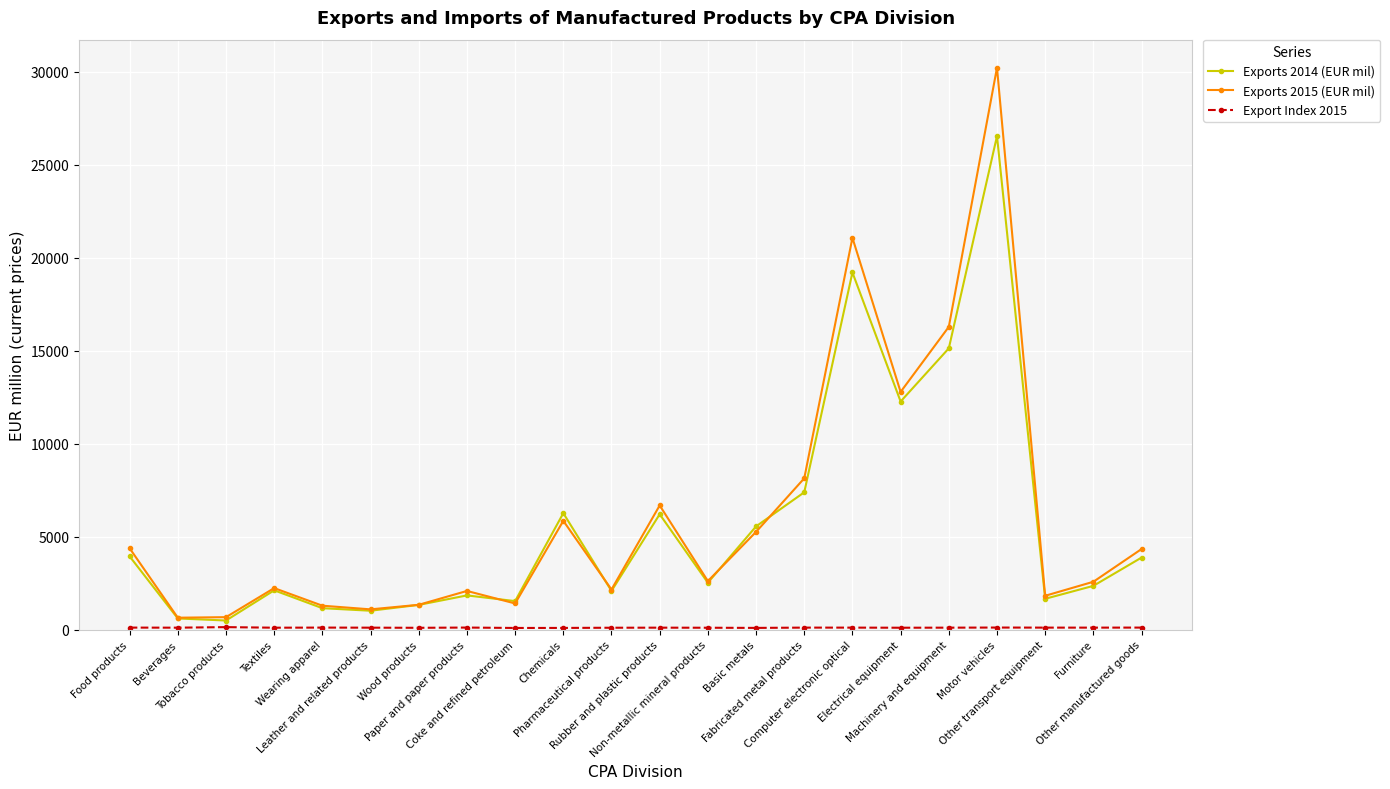

The Exports 2015 (EUR mil) series shows 672.0 at Tobacco products. True or false?

True